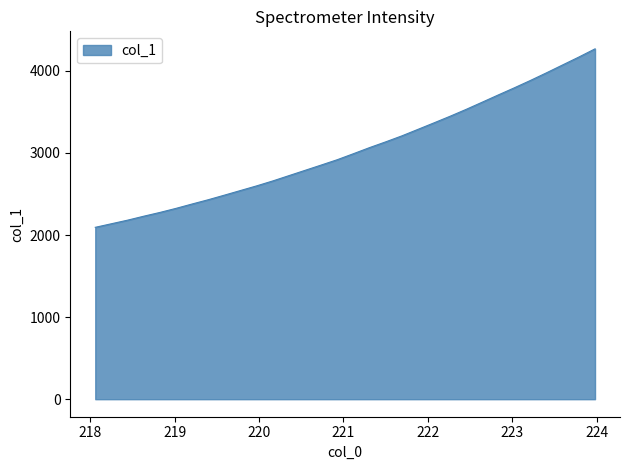

What is the maximum value shown in the chart?

4267.3